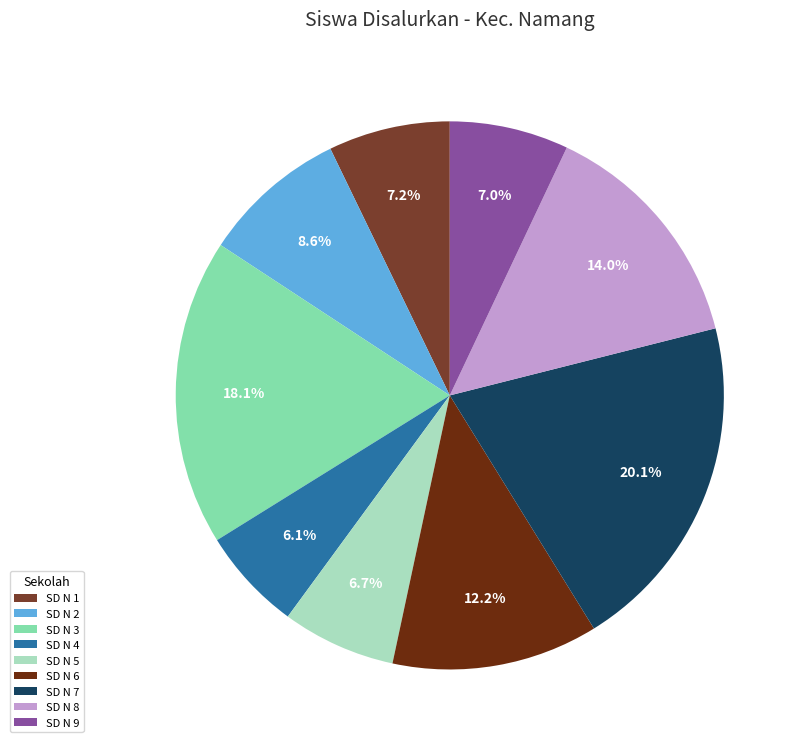

Rank the categories by value from lowest to highest.

SD NEGERI 4 NAMANG, SD NEGERI 5 NAMANG, SD NEGERI 9 NAMANG, SD NEGERI 1 NAMANG, SD NEGERI 2 NAMANG, SD NEGERI 6 NAMANG, SD NEGERI 8 NAMANG, SD NEGERI 3 NAMANG, SD NEGERI 7 NAMANG